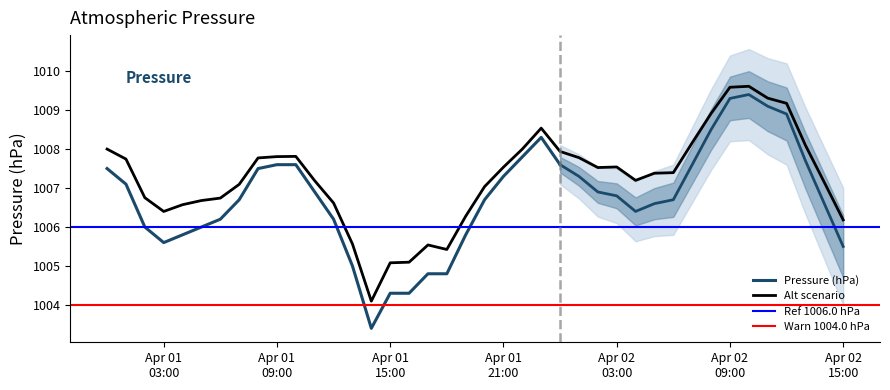

How many categories are shown in the chart?

40